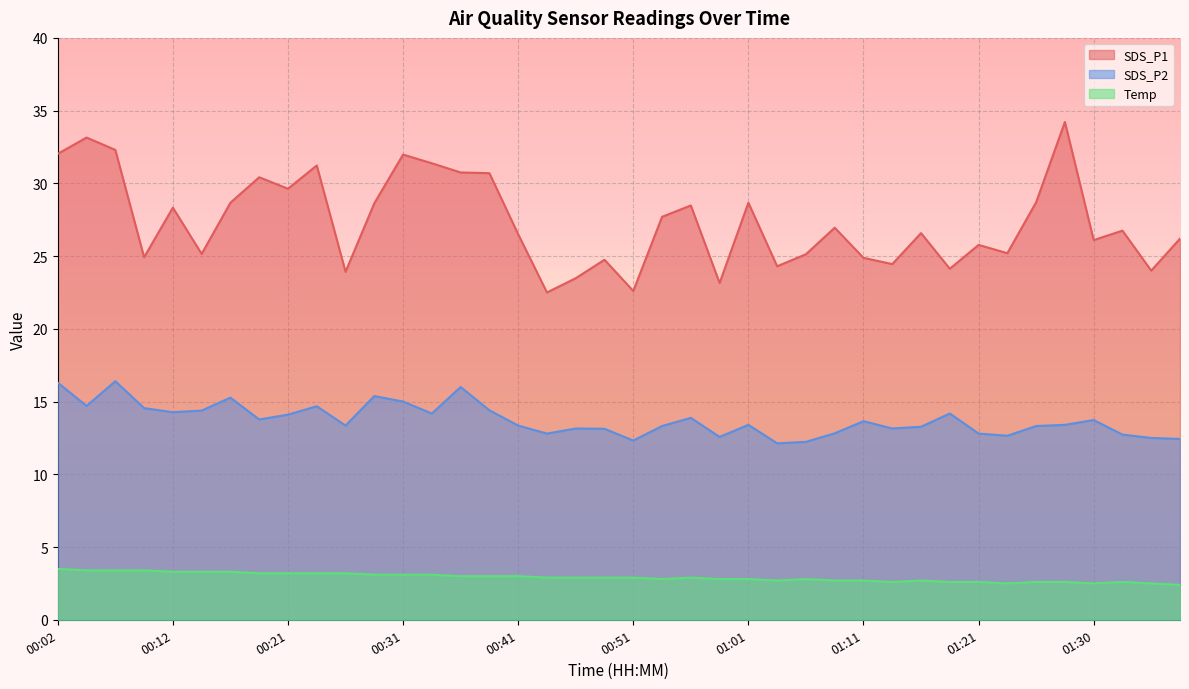

What is the label of the 35th point from the left?

01:25